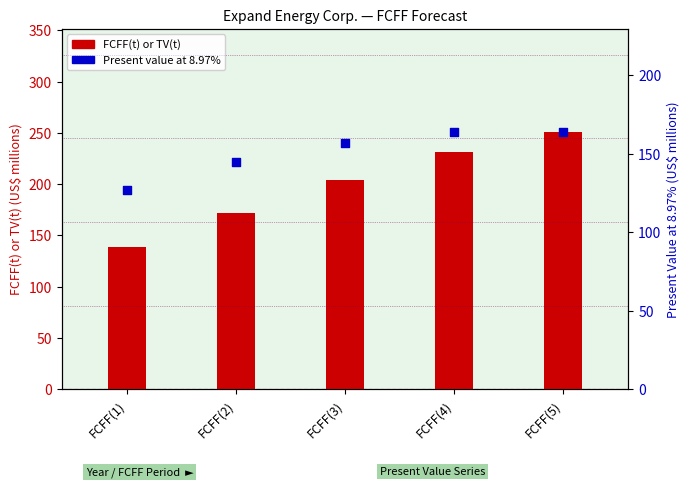

Which series has the largest total across all categories?

FCFF(t) or TV(t)